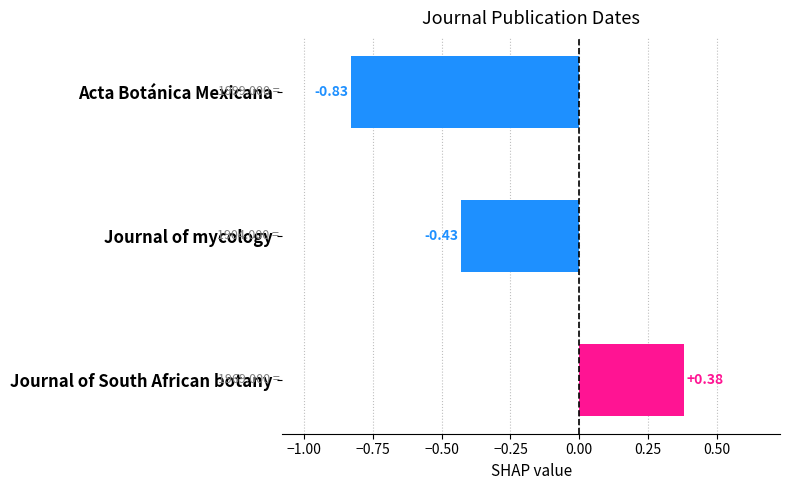

At which label is the value closest to 0?

Journal of South African botany